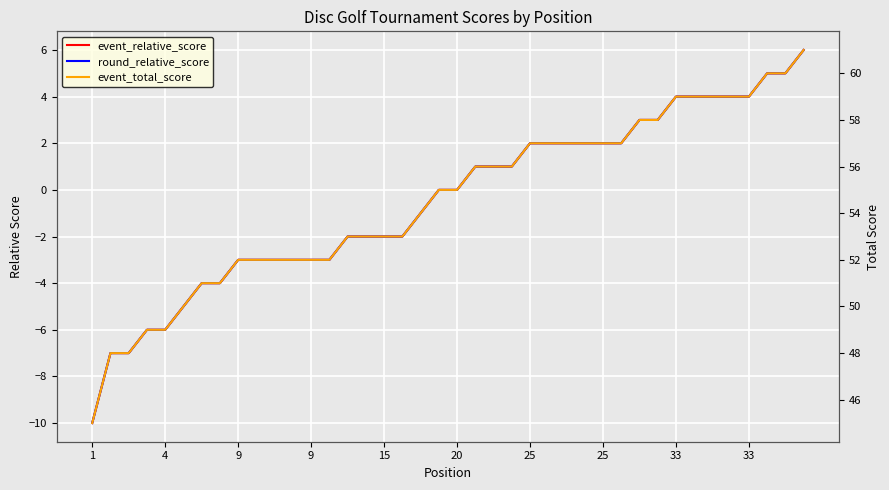

What are all the series names shown in the legend?

event_relative_score, round_relative_score, event_total_score